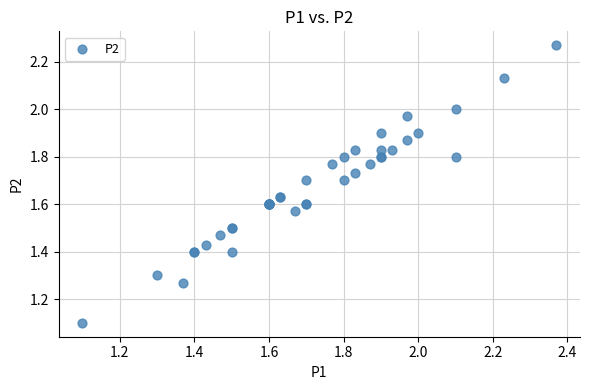

What Y value in the scatter plot is closest to 1?

1.1